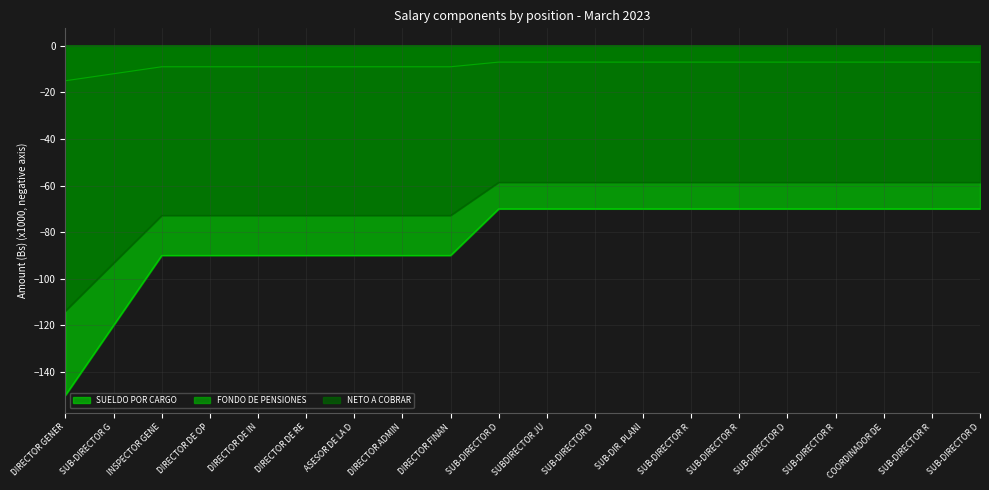

Between SUB-DIRECTOR D and SUB-DIR. PLANI, which is larger?

SUB-DIRECTOR D